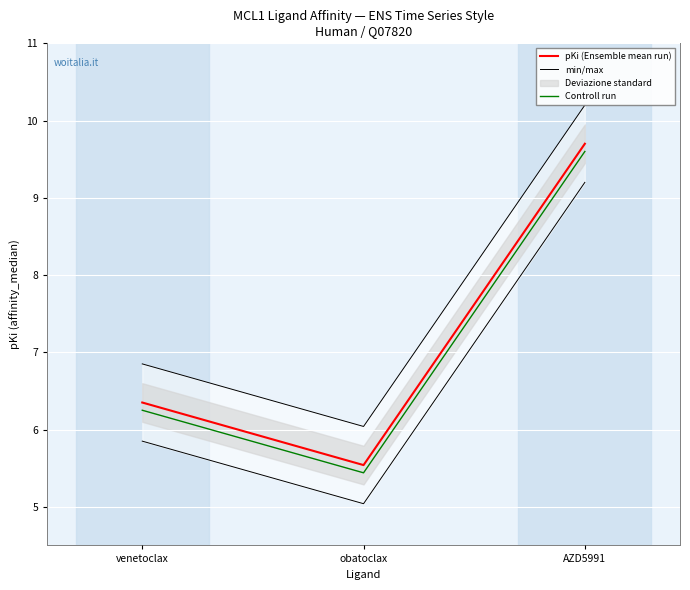

What is the approximate value of pKi (Ensemble mean run) at obatoclax?

5.5